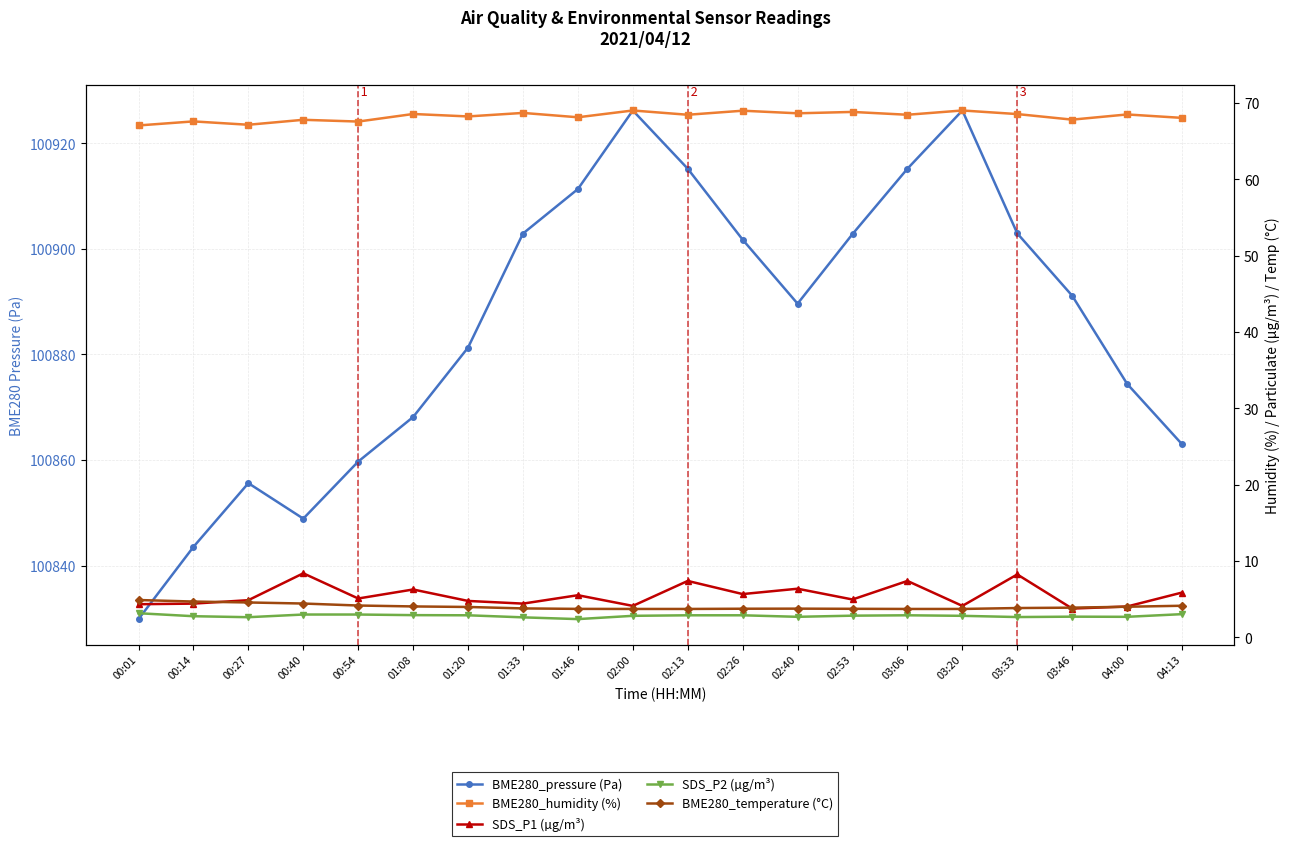

What are all the series names shown in the legend?

BME280_pressure (Pa), BME280_humidity (%), SDS_P1 (µg/m³), SDS_P2 (µg/m³), BME280_temperature (°C)